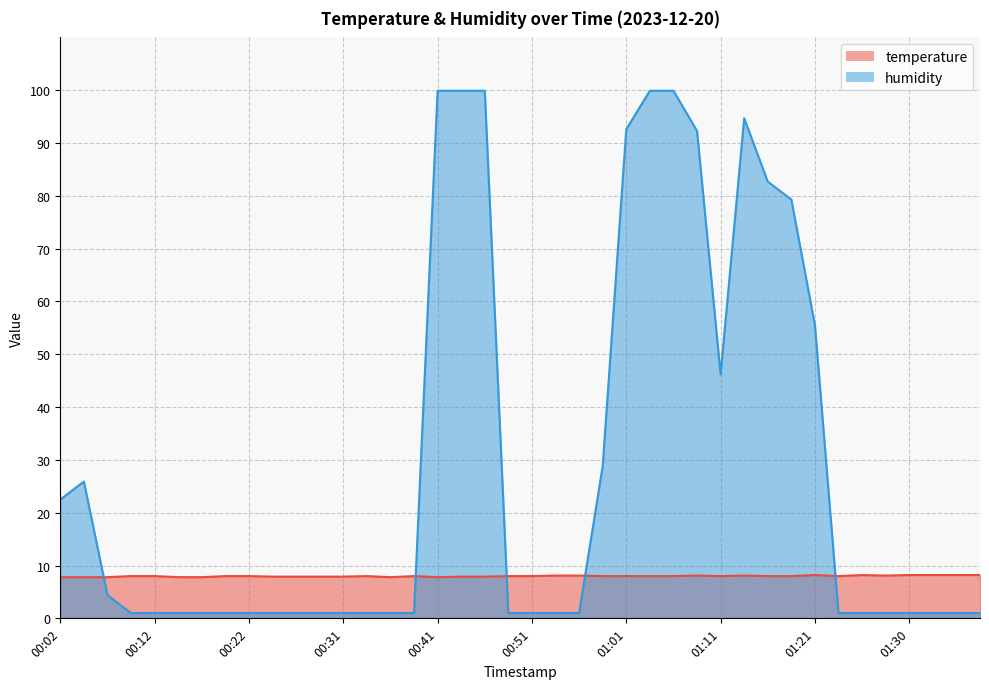

Which series has the largest range (max minus min)?

humidity